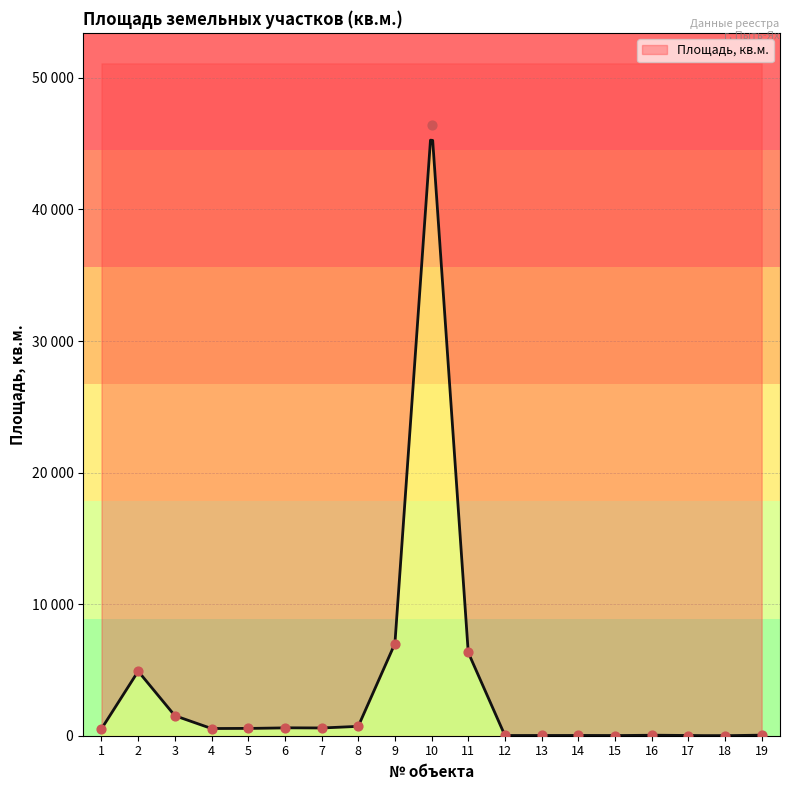

Which has a higher value, 11 or 10?

10